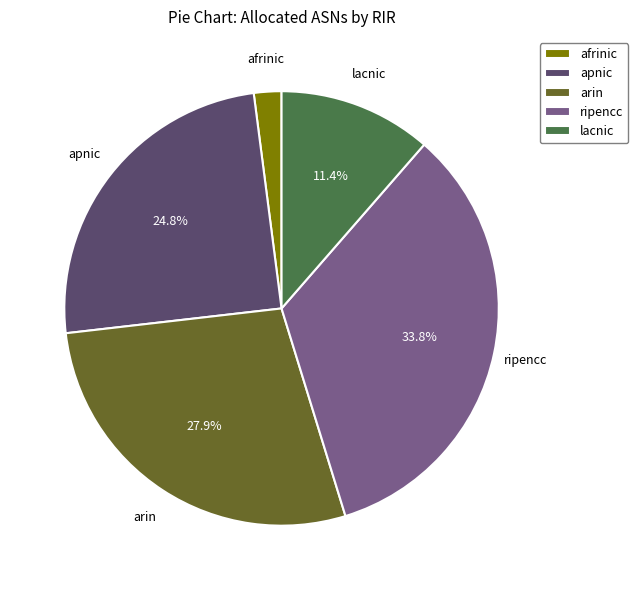

What is the ratio of the value at arin to the value at apnic?

1.1